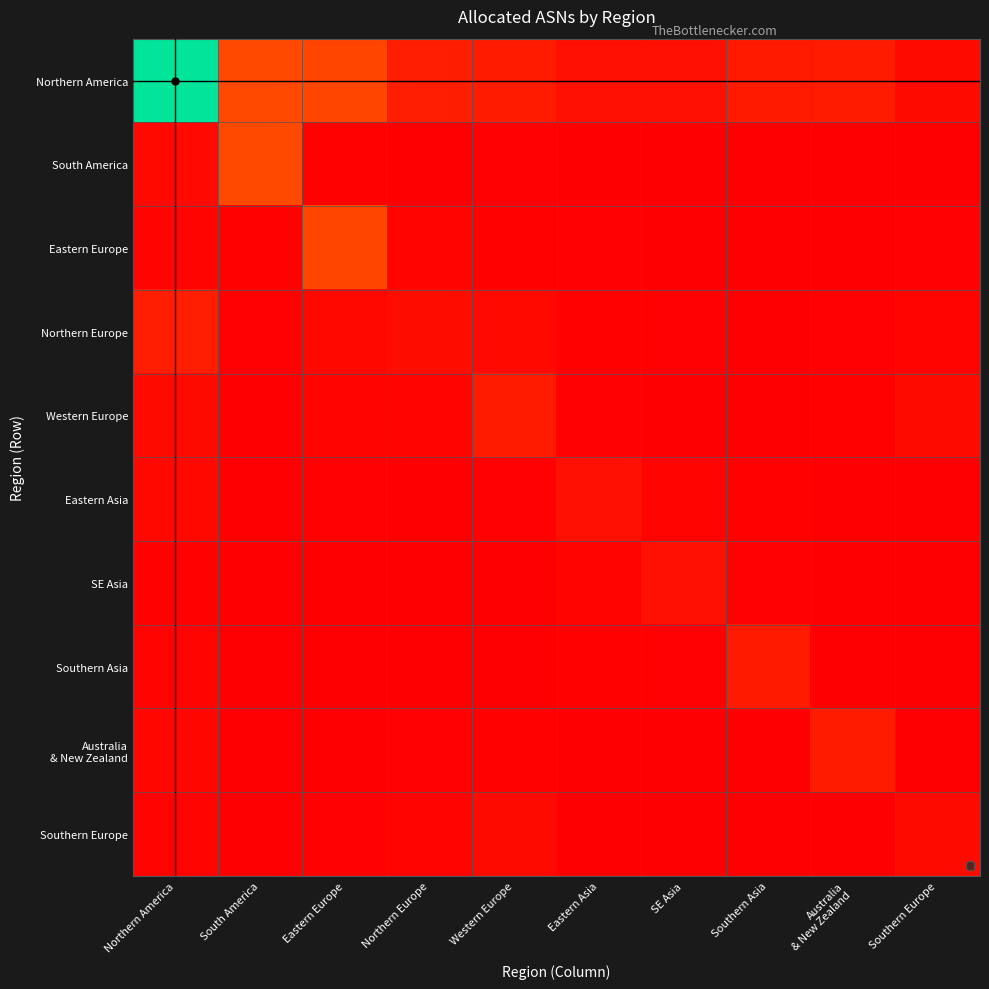

What is the greatest value displayed?

26994